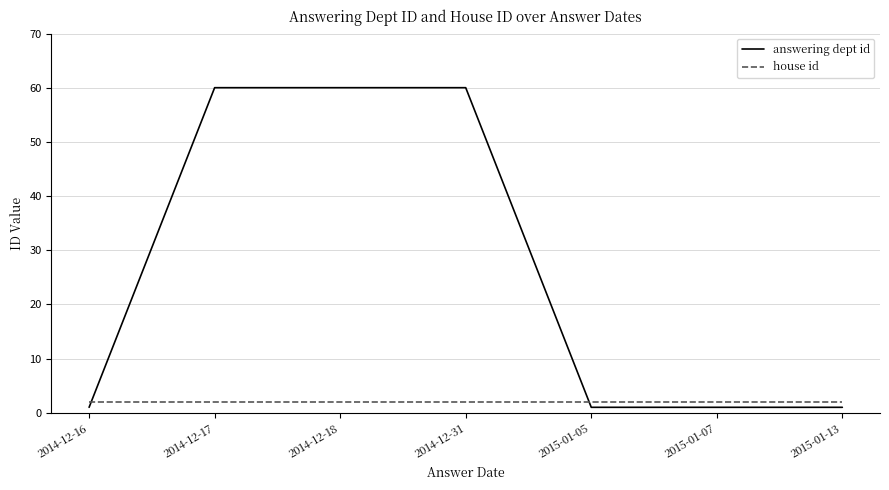

True or false: house id and answering dept id cross at least once.

True